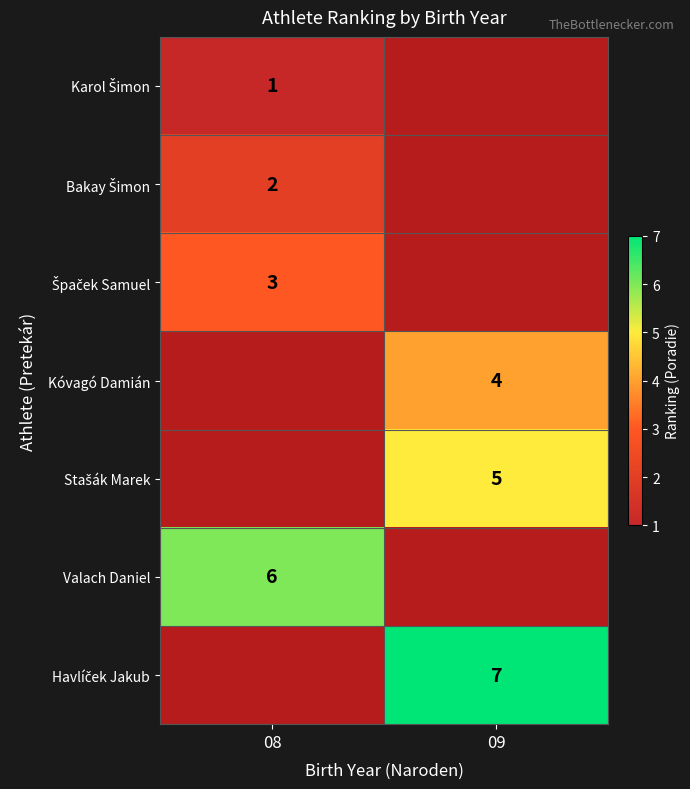

The Kóvagó Damián series shows 6 at 09. True or false?

False